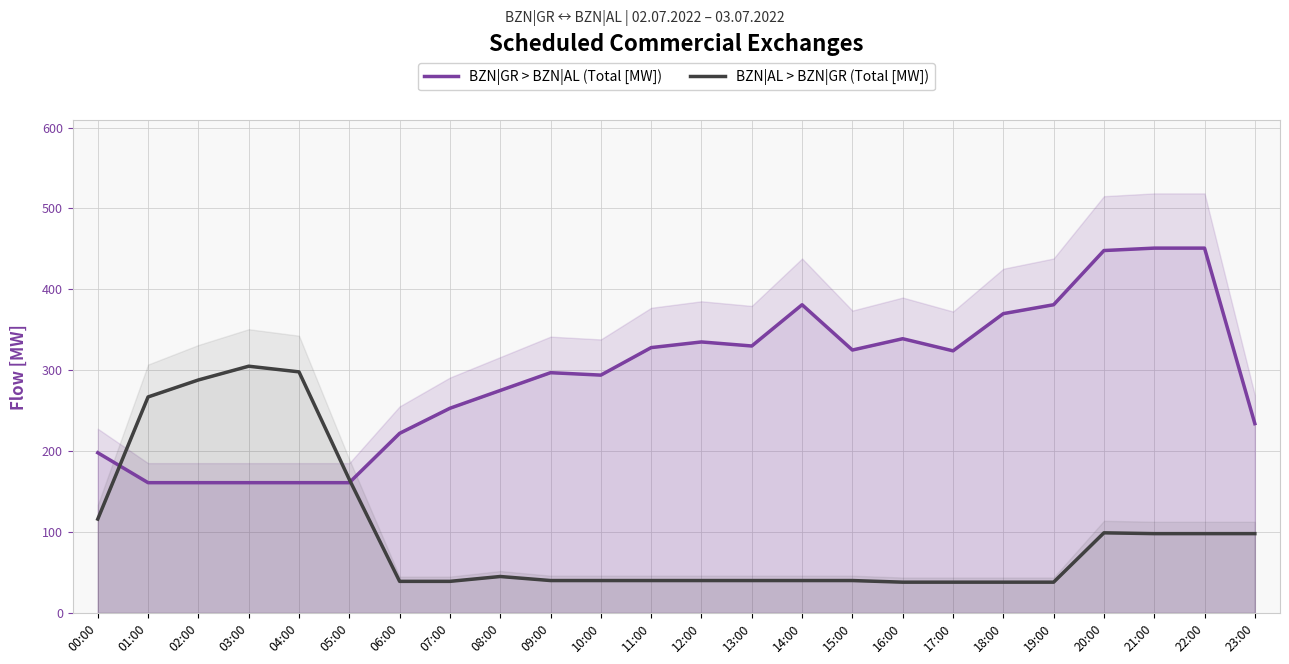

Reading right to left, list all the values displayed in this chart.

BZN|GR > BZN|AL (Total [MW]): 23:00=234	22:00=451	21:00=451	20:00=448	19:00=381	18:00=370	17:00=324	16:00=339	15:00=325	14:00=381	13:00=330	12:00=335	11:00=328	10:00=294	09:00=297	08:00=275	07:00=253	06:00=222	05:00=161	04:00=161	03:00=161	02:00=161	01:00=161	00:00=198
BZN|AL > BZN|GR (Total [MW]): 23:00=98	22:00=98	21:00=98	20:00=99	19:00=38	18:00=38	17:00=38	16:00=38	15:00=40	14:00=40	13:00=40	12:00=40	11:00=40	10:00=40	09:00=40	08:00=45	07:00=39	06:00=39	05:00=165	04:00=298	03:00=305	02:00=288	01:00=267	00:00=116